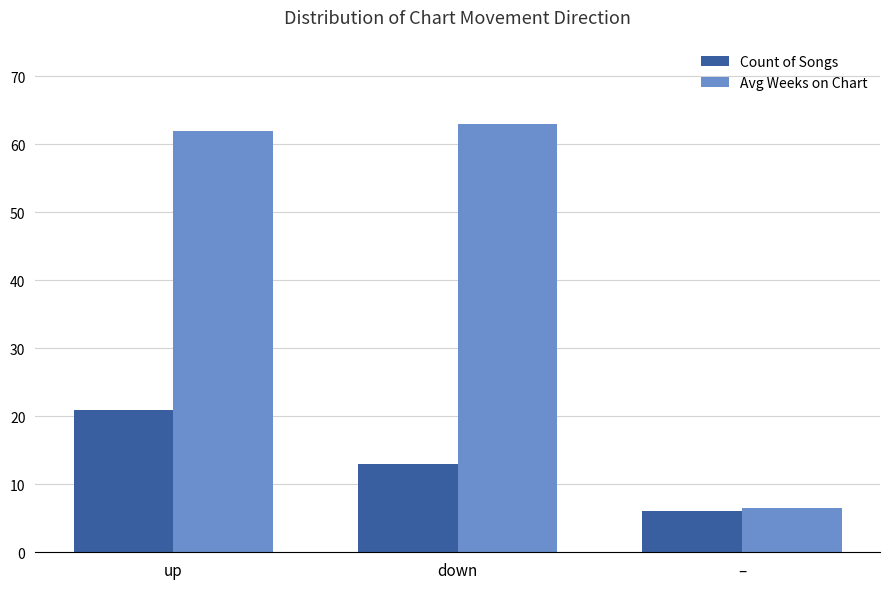

Is it true that Avg Weeks on Chart equals 10.4 at –?

False